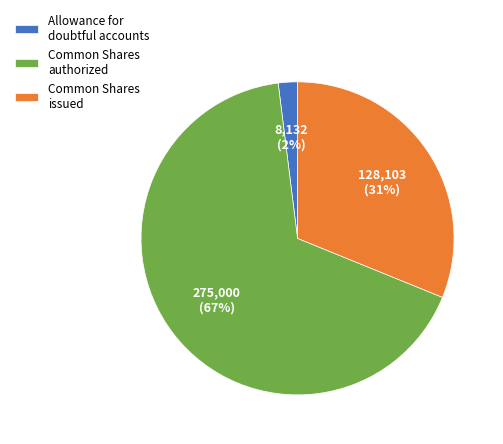

Combined, do Common Shares authorized and Common Shares issued account for over 50%?

Yes